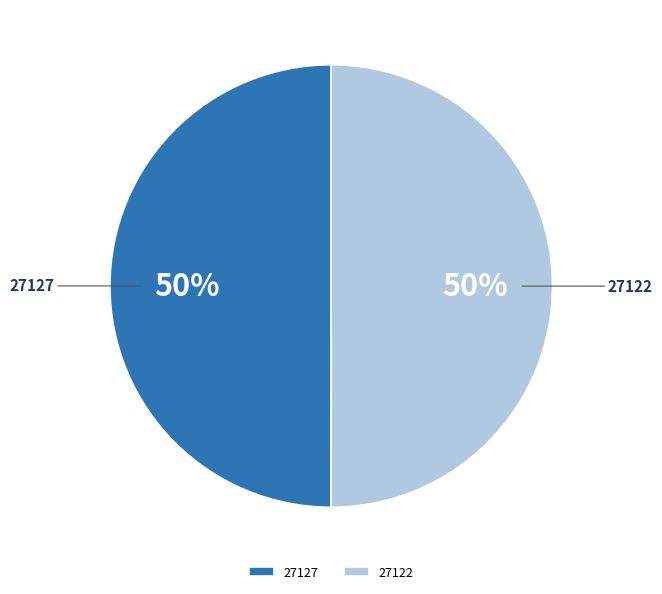

Approximately how many times larger is the value at 27127 compared to 27122?

1.0